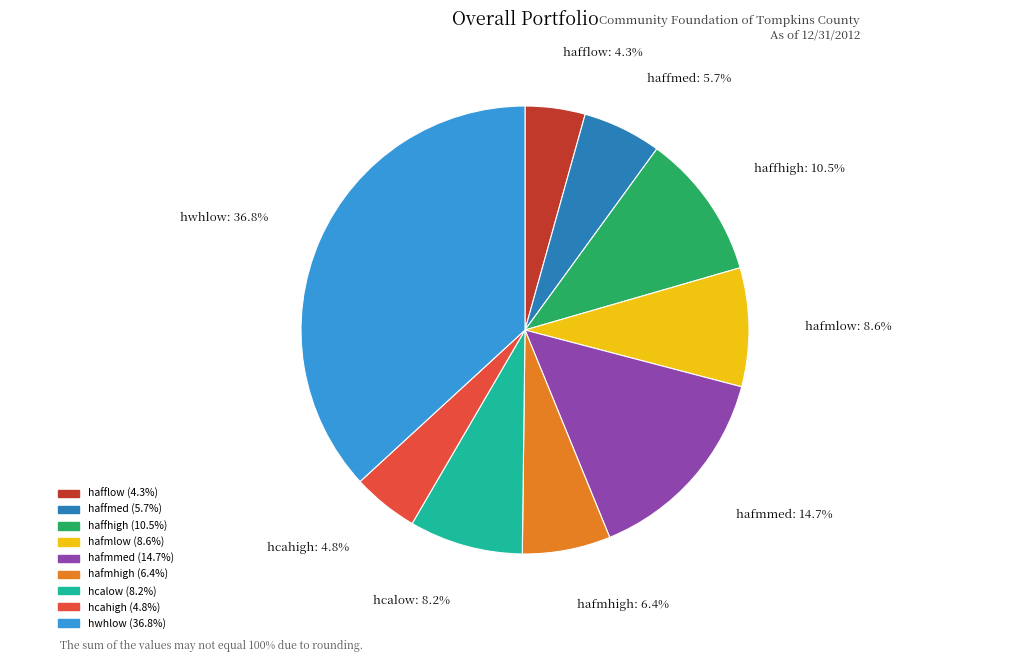

Which slice is the largest?

hwhlow